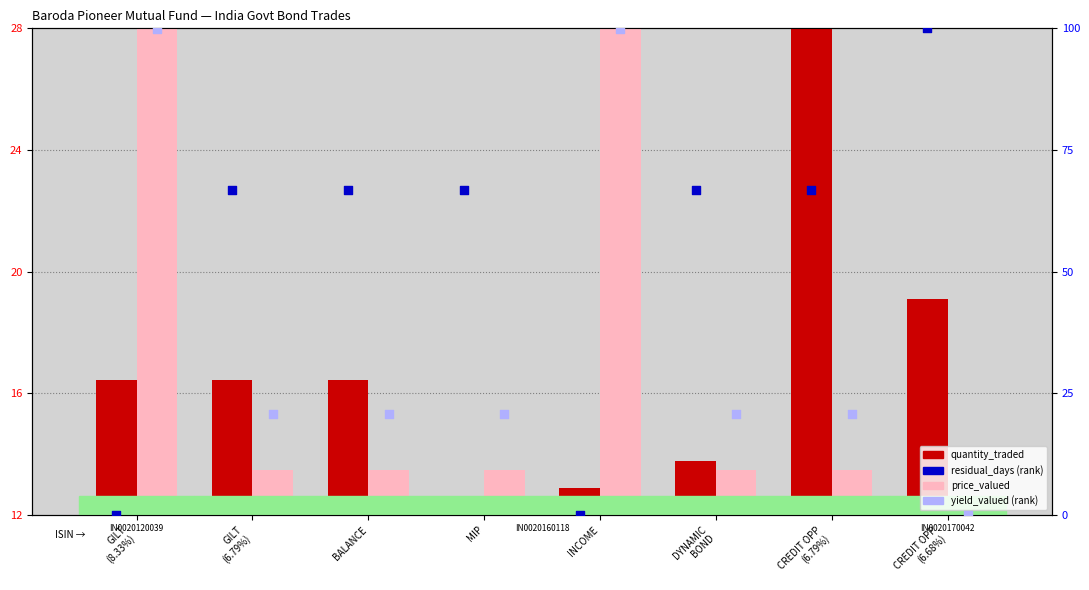

Which series has the widest spread of Y values?

residual_days